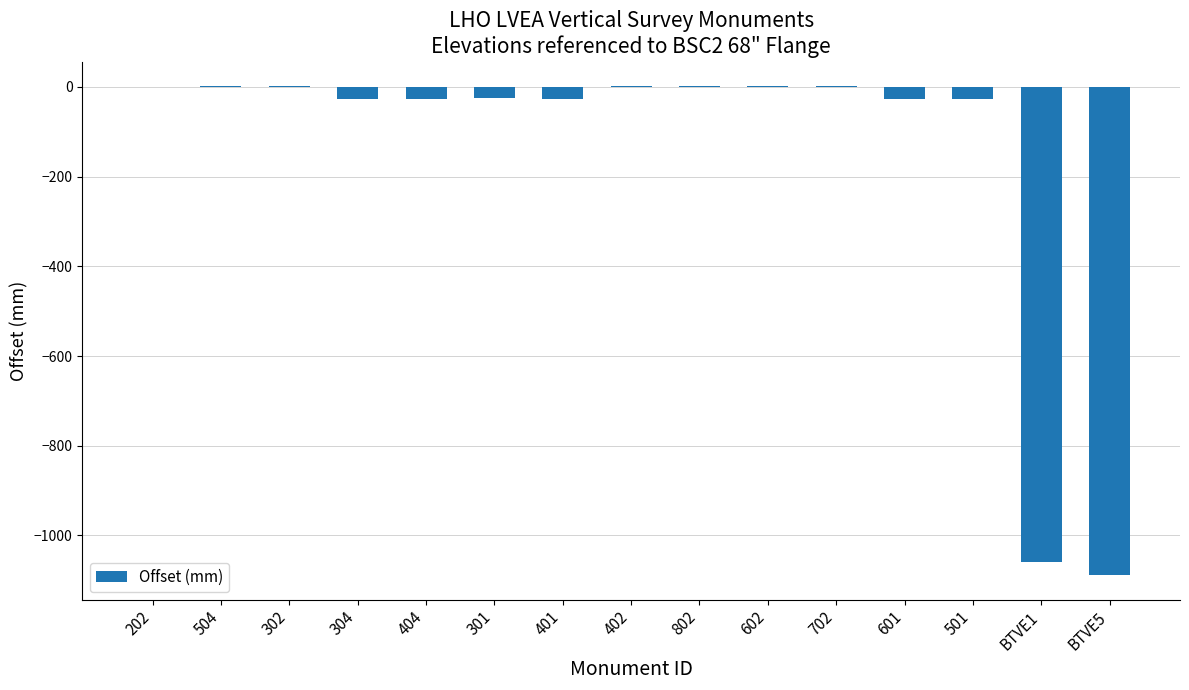

True or false: the data shows -27.0 at 304.

True